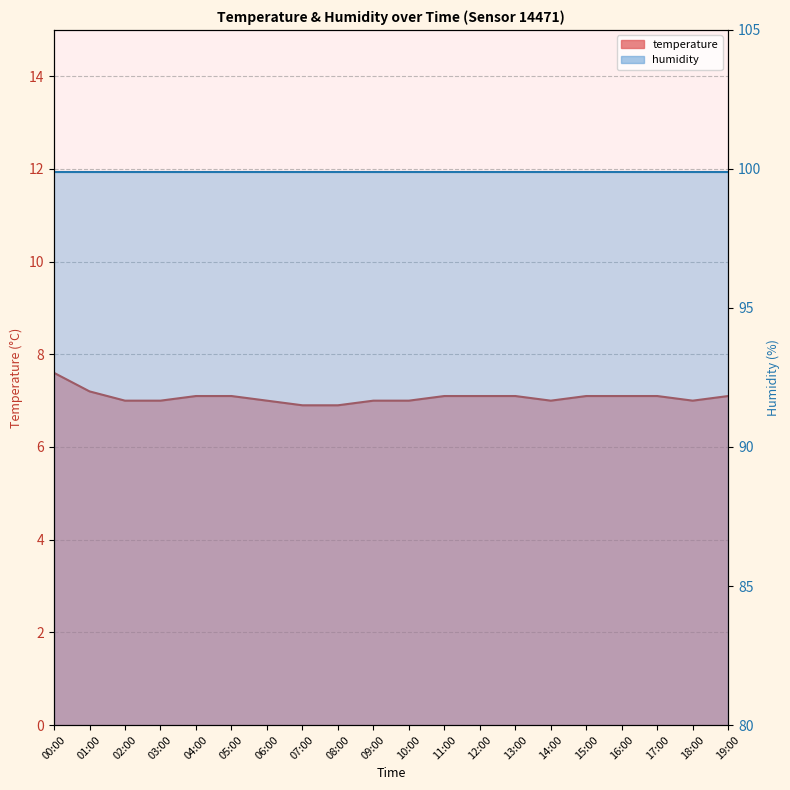

The chart shows a value of 7.0 at 06:00. True or false?

True